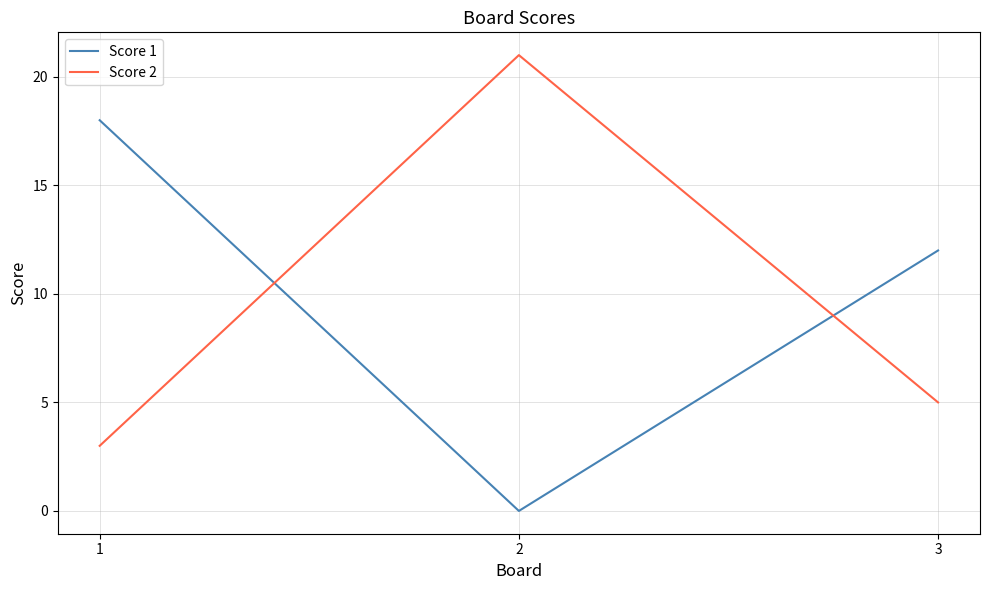

The Score 1 series shows 0 at 2. True or false?

True